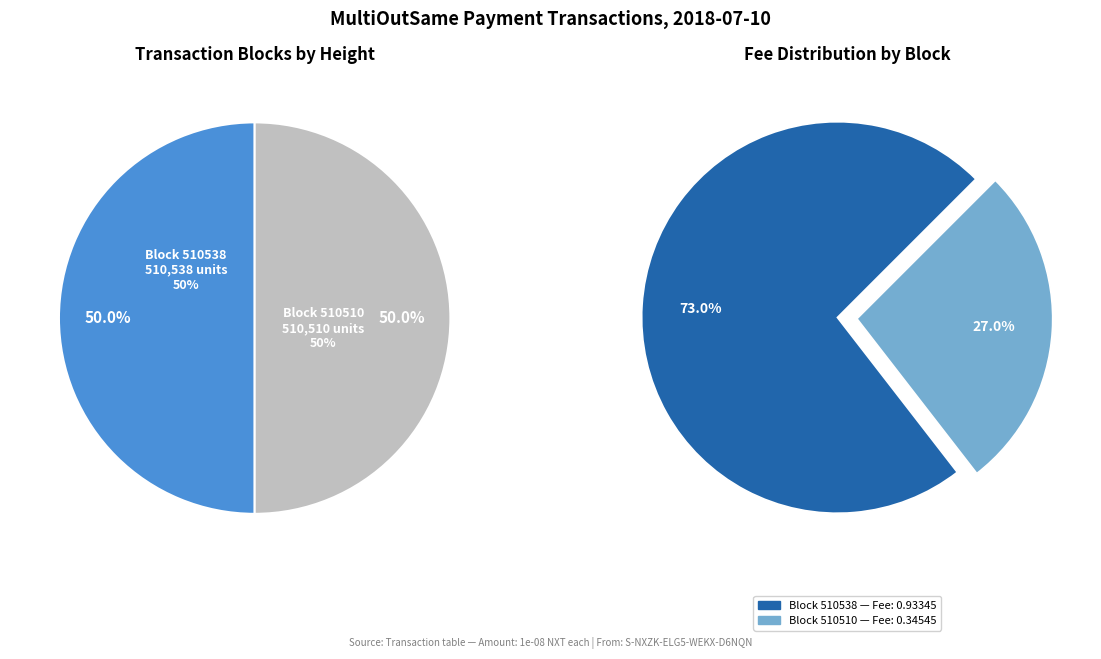

Rank the categories by value from lowest to highest.

510510, 510538